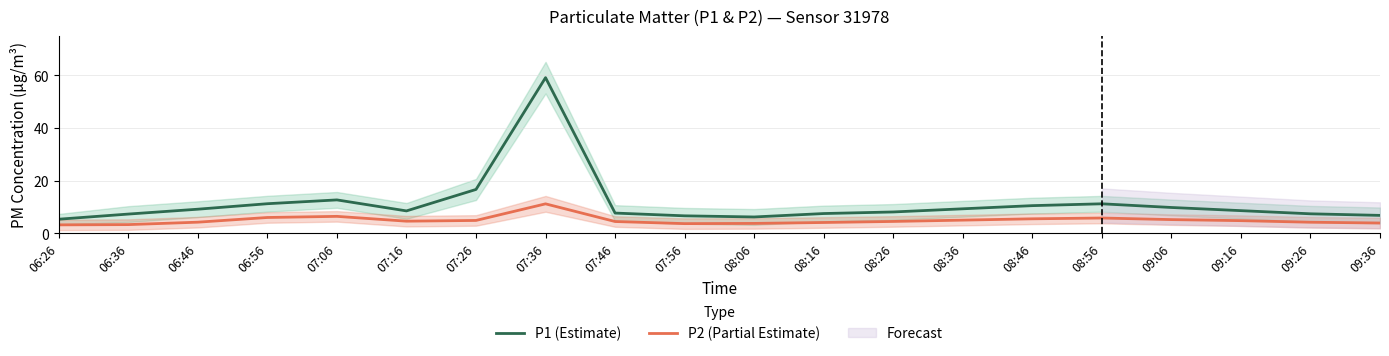

True or false: P1 (Estimate) has a value of 10.5 at 08:46.

True